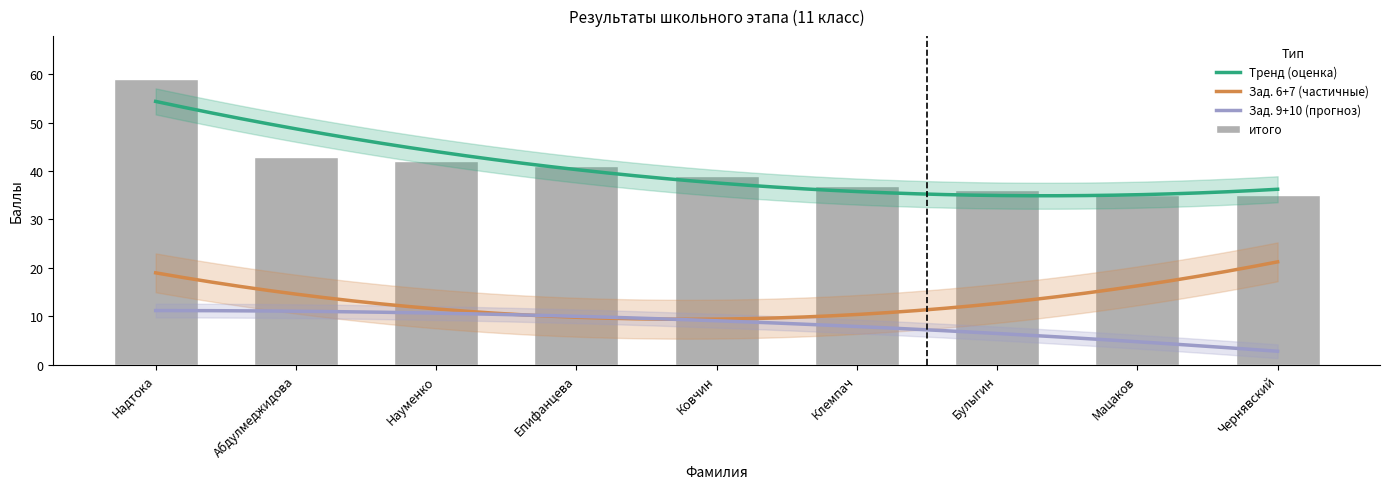

The value of зад. 2 at Чернявский is 6. True or false?

False